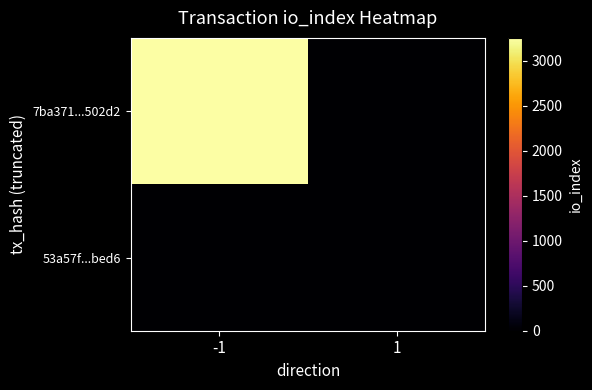

Which series changed the most between -1 and 1?

7ba371...502d2